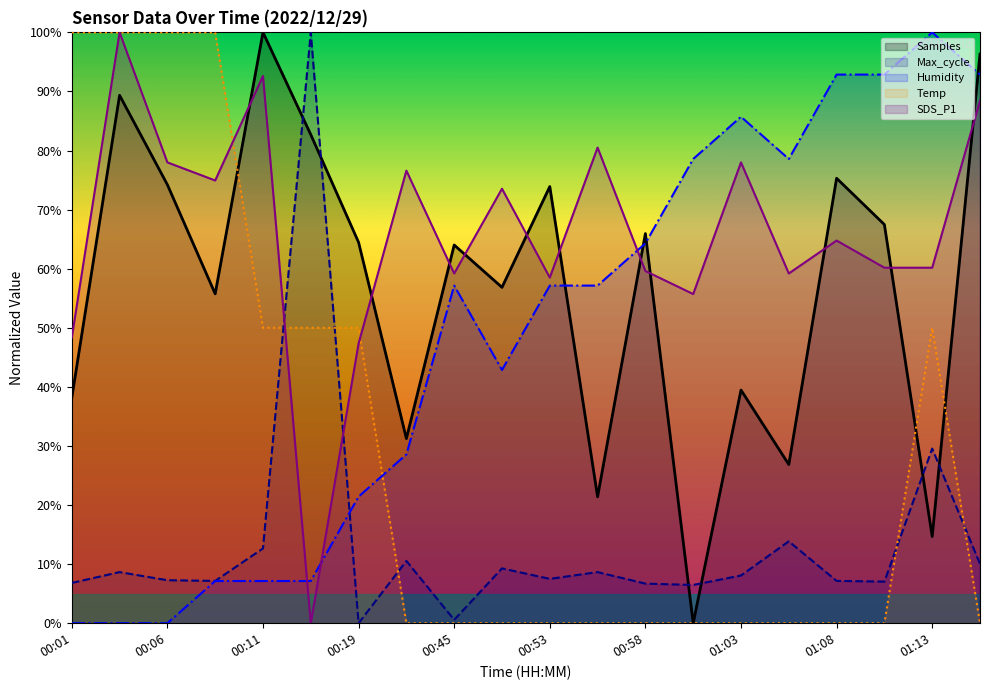

At 01:03, list the series in order from smallest to largest.

Temp, Max_cycle, Samples, SDS_P1, Humidity